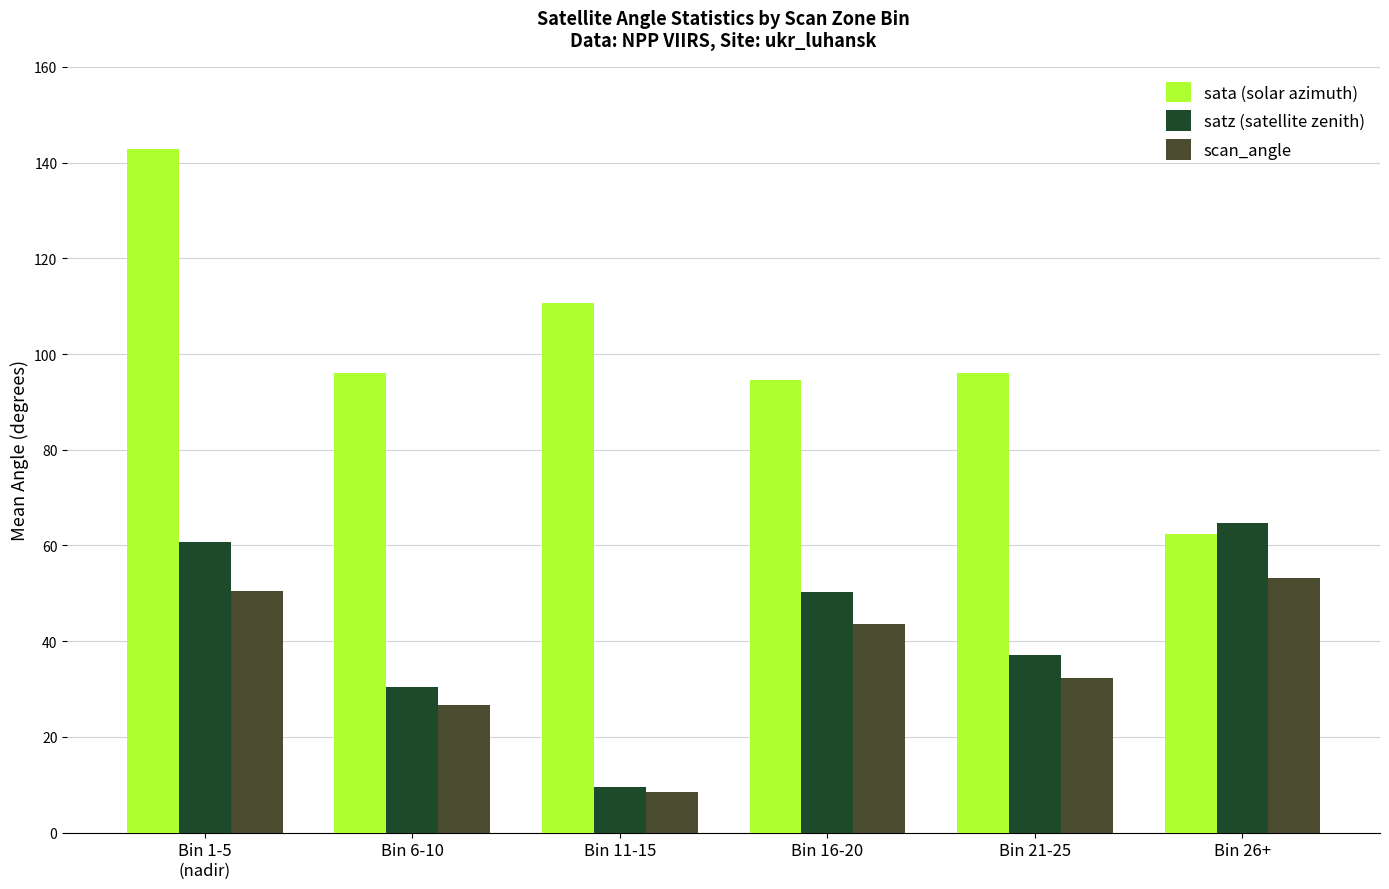

Reading left to right, what are all the values shown in this chart?

sata (solar azimuth): 142.8	96.1	110.6	94.5	96.1	62.4
satz (satellite zenith): 60.8	30.4	9.5	50.4	37.1	64.6
scan_angle: 50.4	26.7	8.4	43.6	32.2	53.2